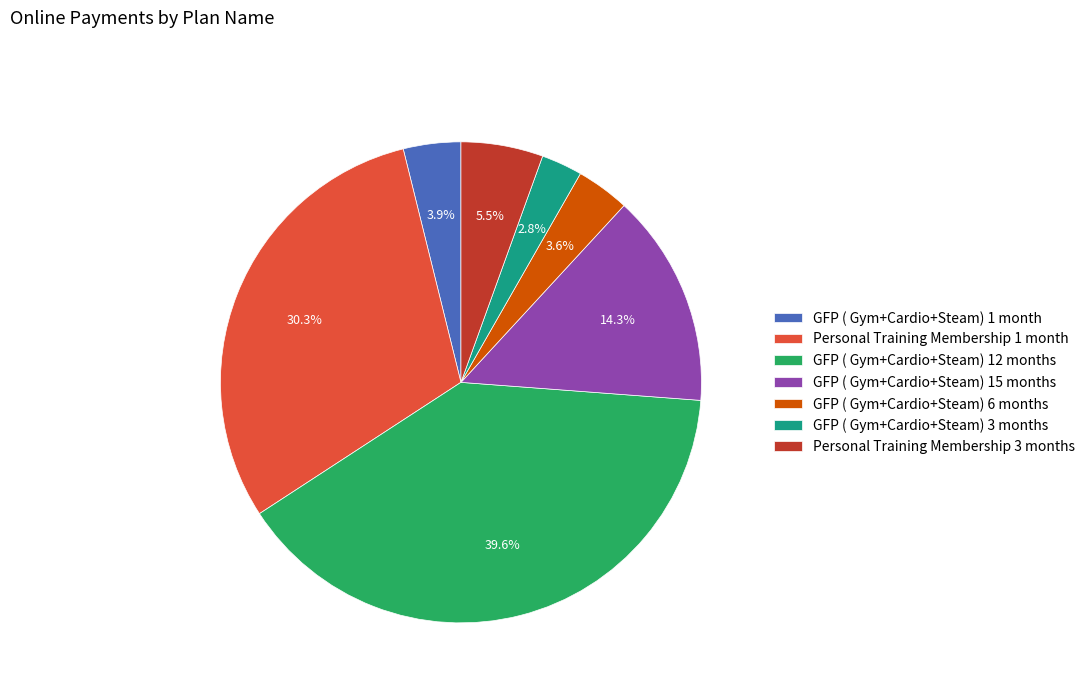

Does GFP ( Gym+Cardio+Steam) 6 months account for over 50% of the chart?

No